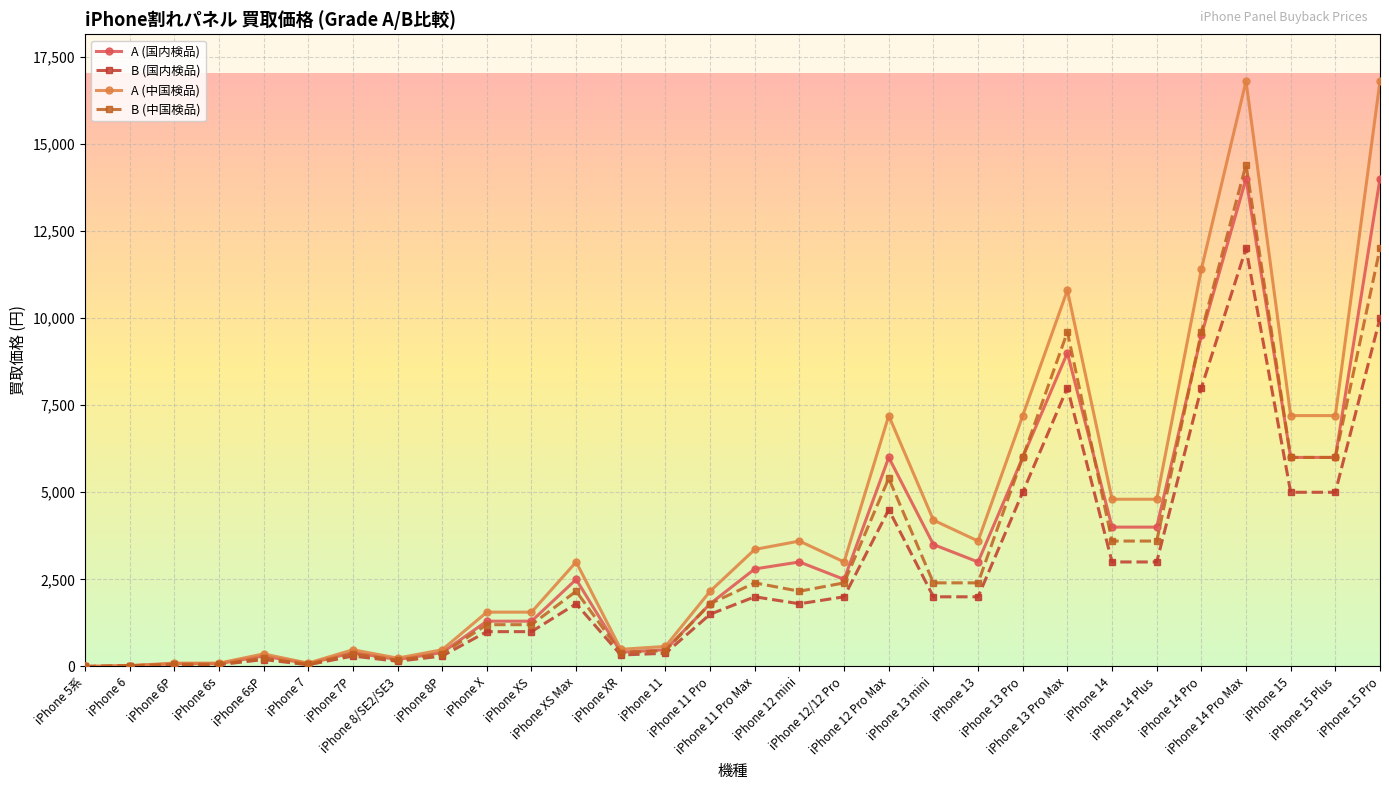

What is the value of the B (中国検品) point at the 12th from the left?

2160